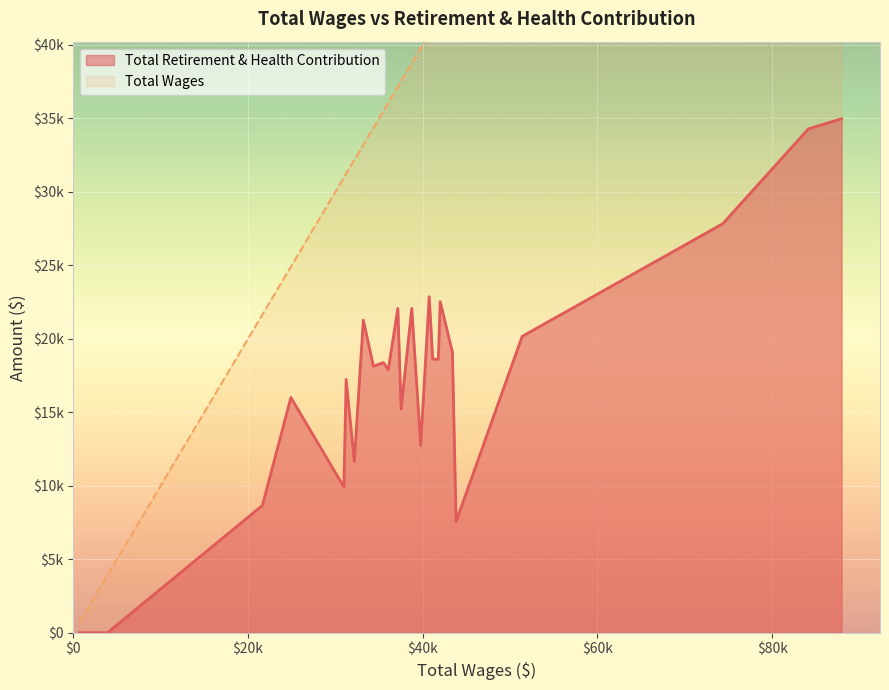

Between 3 and 6, which series saw the biggest shift?

Total Wages